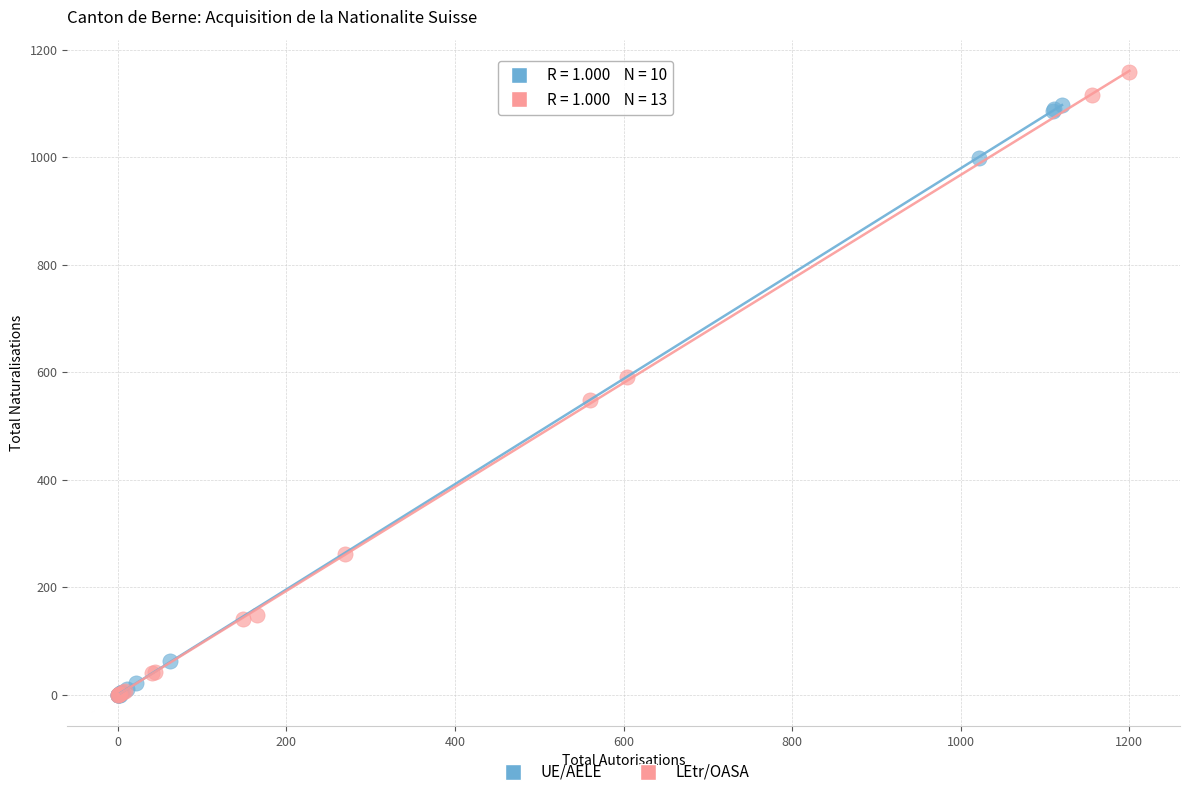

Which series reaches the maximum Y coordinate?

LEtr/OASA